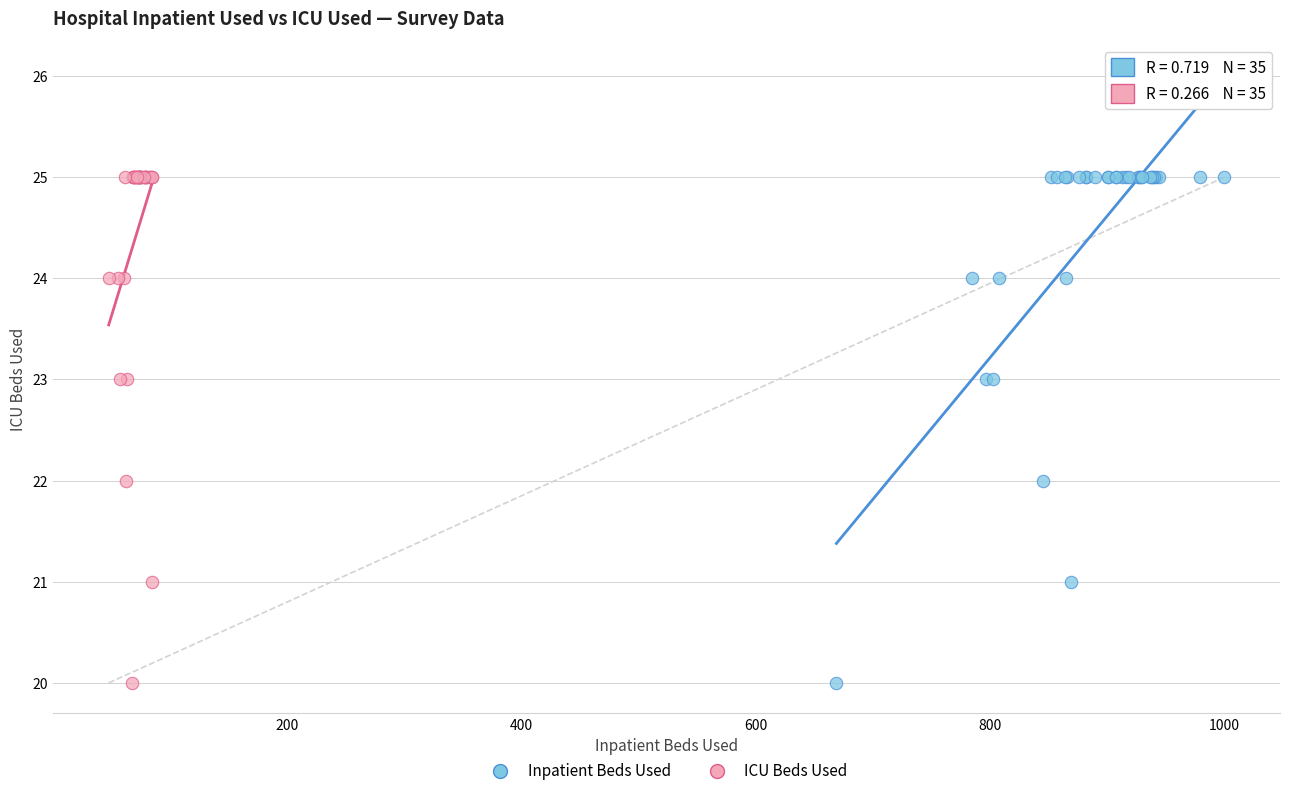

What are all the series names shown in the legend?

Inpatient Beds Used, ICU Beds Used